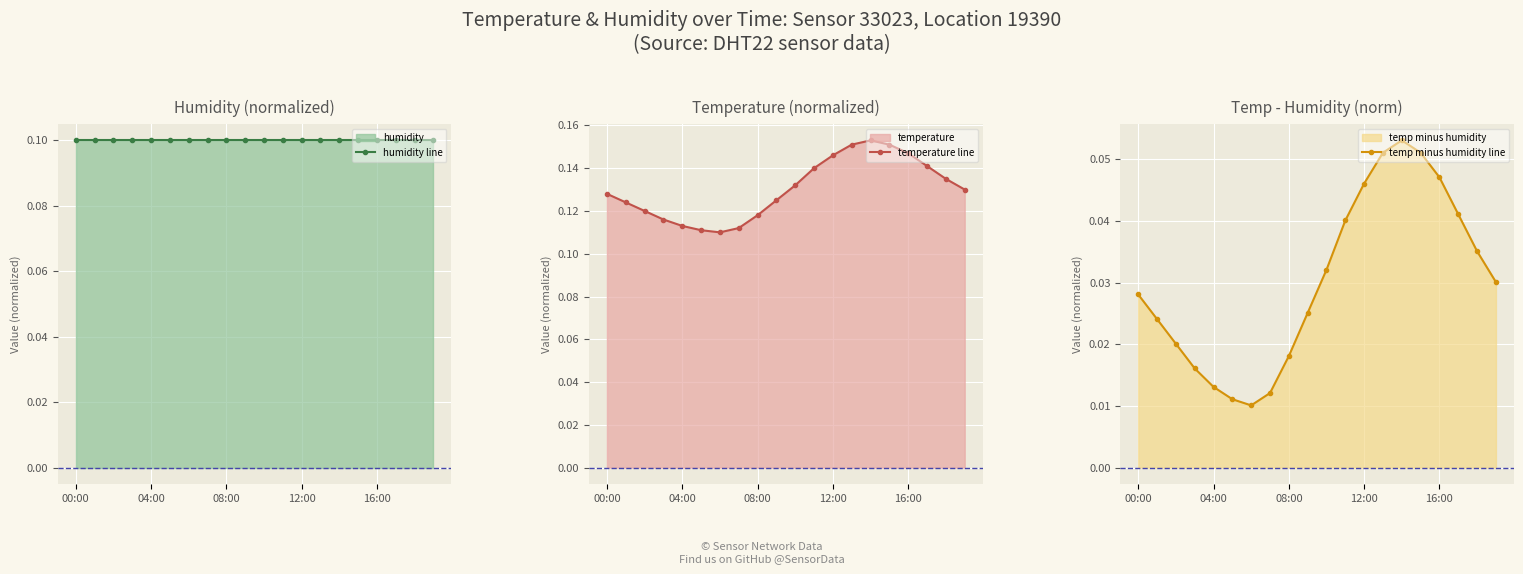

True or false: humidity line and temperature line intersect in this chart.

False